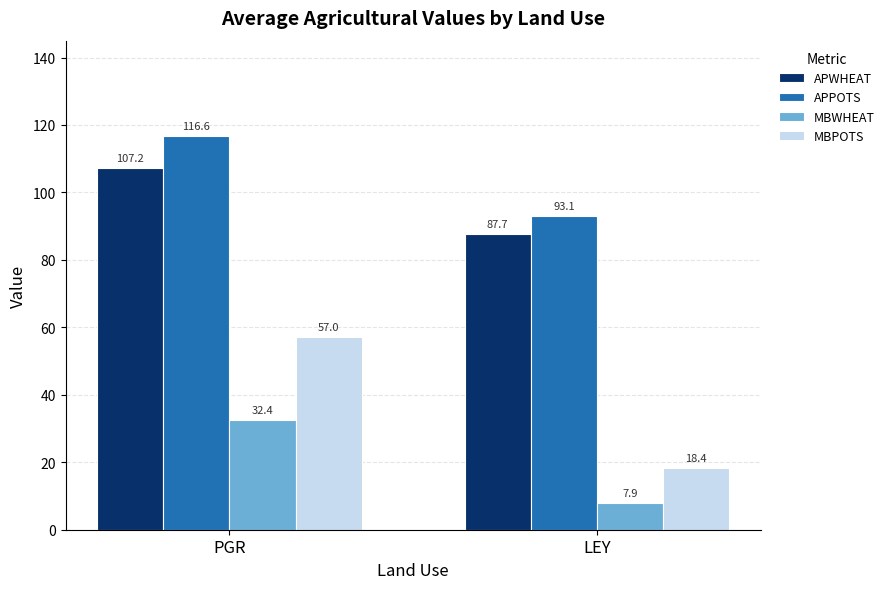

What is the difference between the maximum and minimum values in the APPOTS series?

23.5